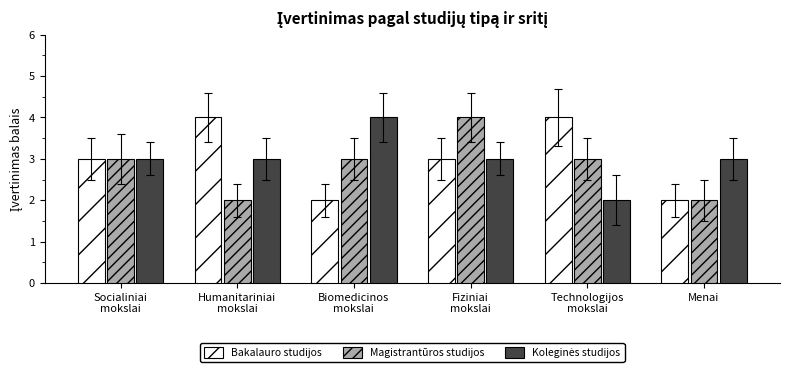

Count the number of data series in this chart.

3